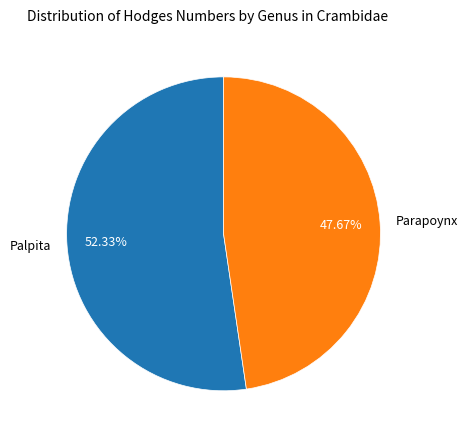

What is the majority slice?

Palpita